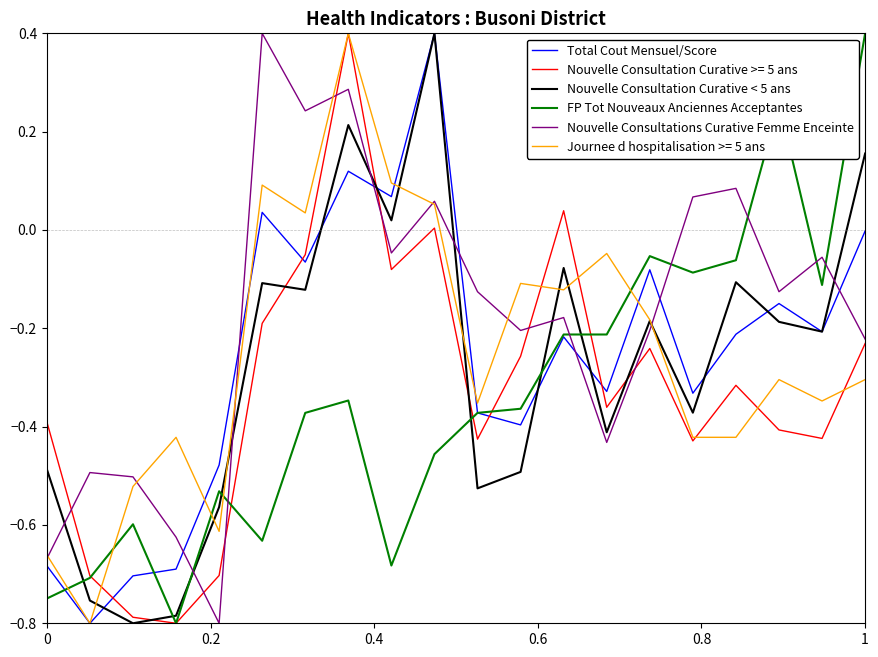

How many lines are shown in the chart?

6